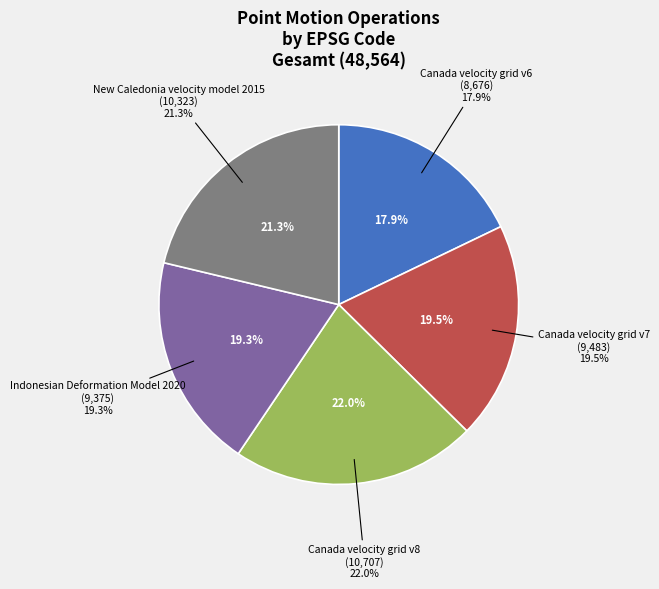

Count the number of slices in the pie.

5